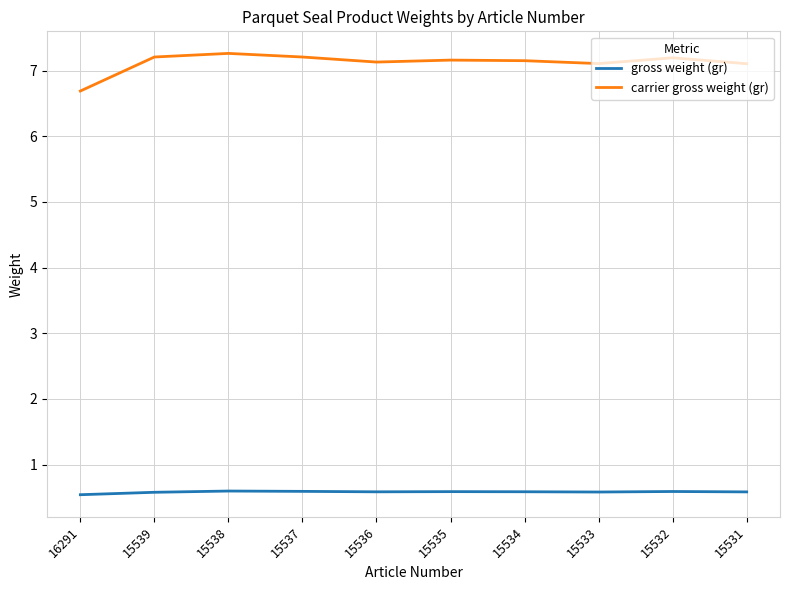

At 15535, list the series in order from smallest to largest.

gross weight (gr), carrier gross weight (gr)